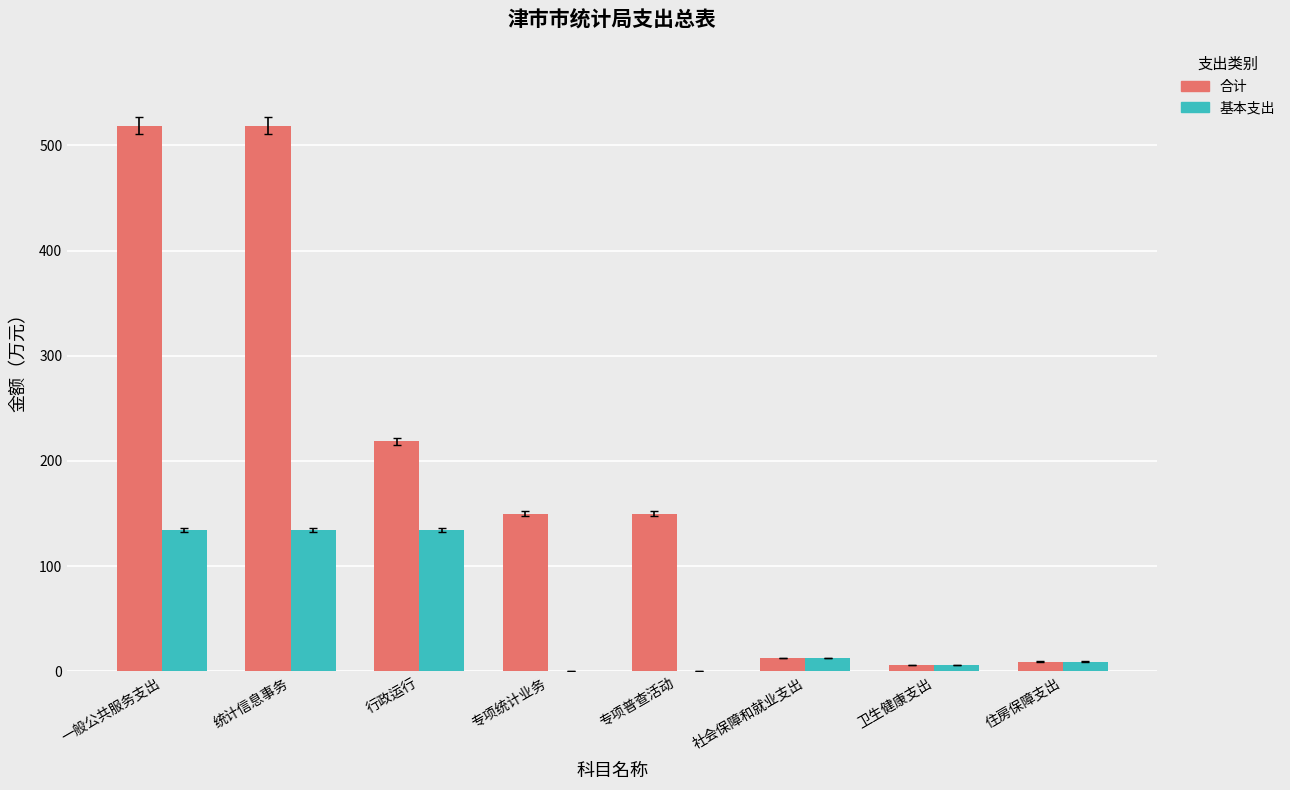

Reading right to left, list all the values displayed in this chart.

合计: 9.4	6.1	13.1	150.0	150.0	218.7	518.7	518.7
基本支出: 9.4	6.1	13.1	0.0	0.0	134.7	134.7	134.7